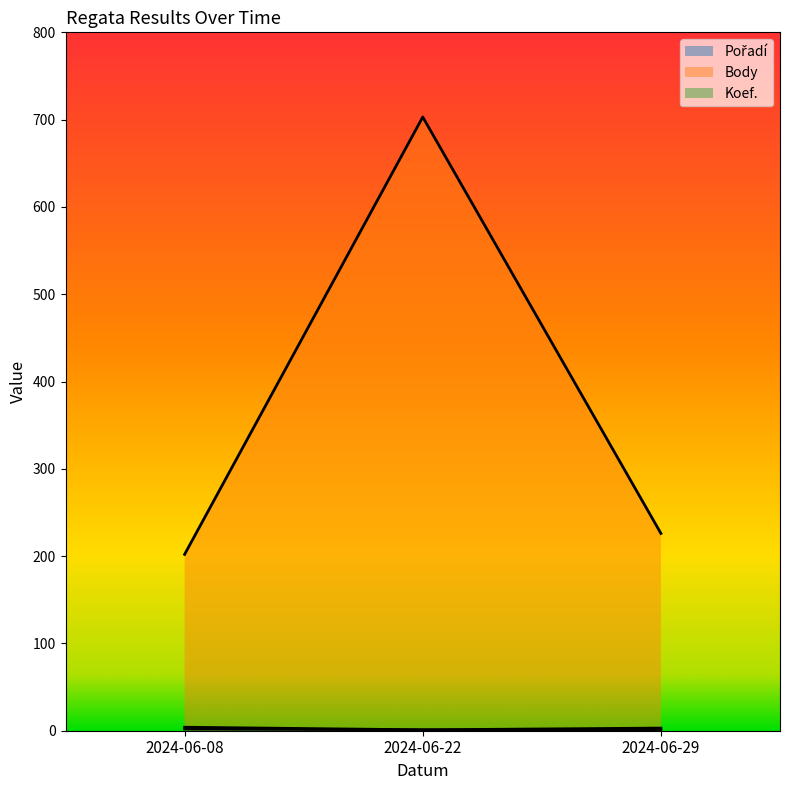

Between 2024-06-22 and 2024-06-29, which is larger?

2024-06-29